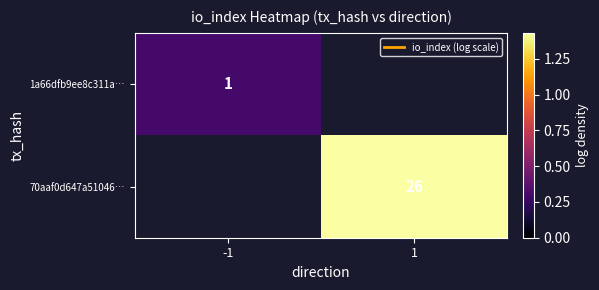

Count the number of data series in this chart.

2